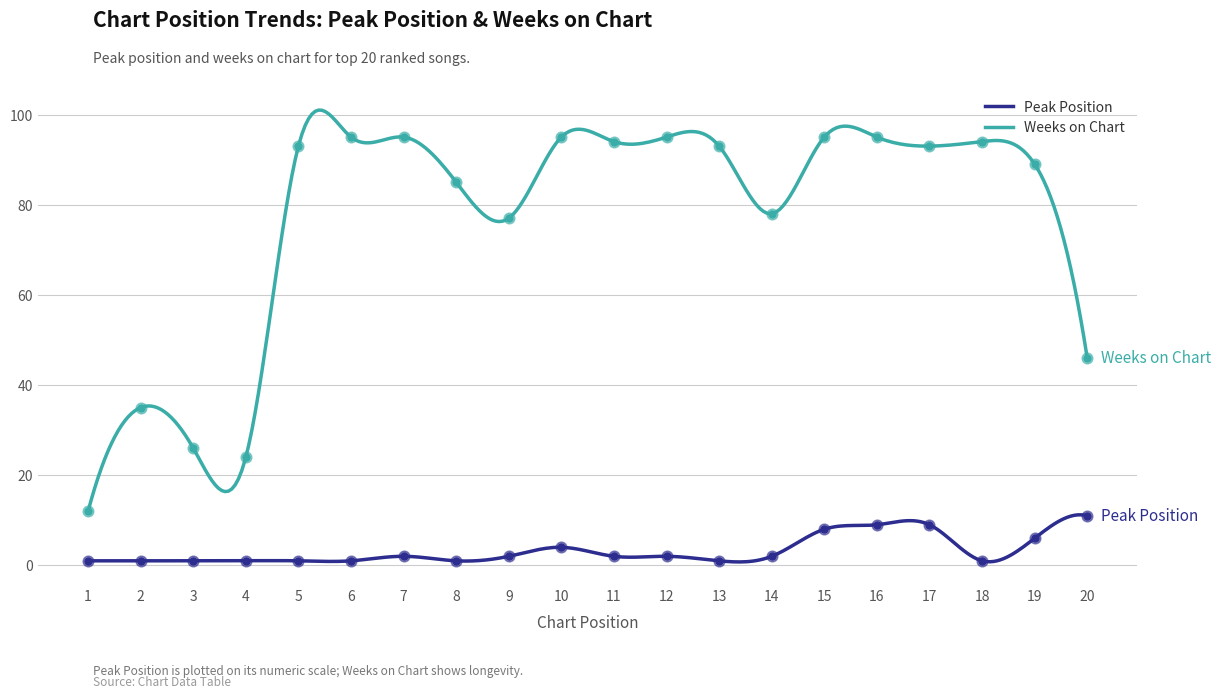

Which series has the largest Y range (max minus min)?

Weeks on Chart